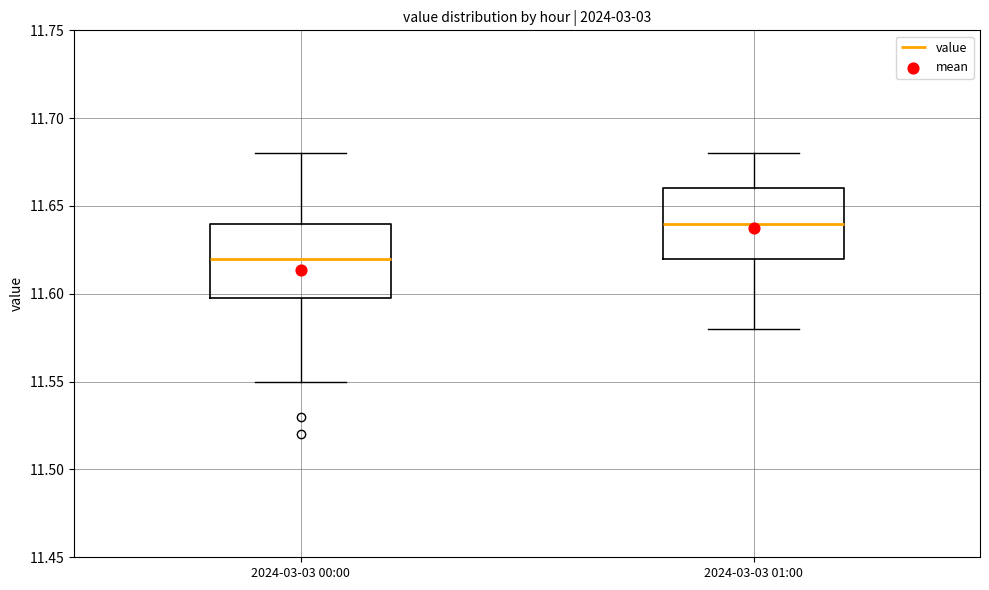

Where is the upper edge of the box for 2024-03-03 01:00 on the y-axis? The values are not printed on the chart, so give them approximately, as read against the axis.

11.66